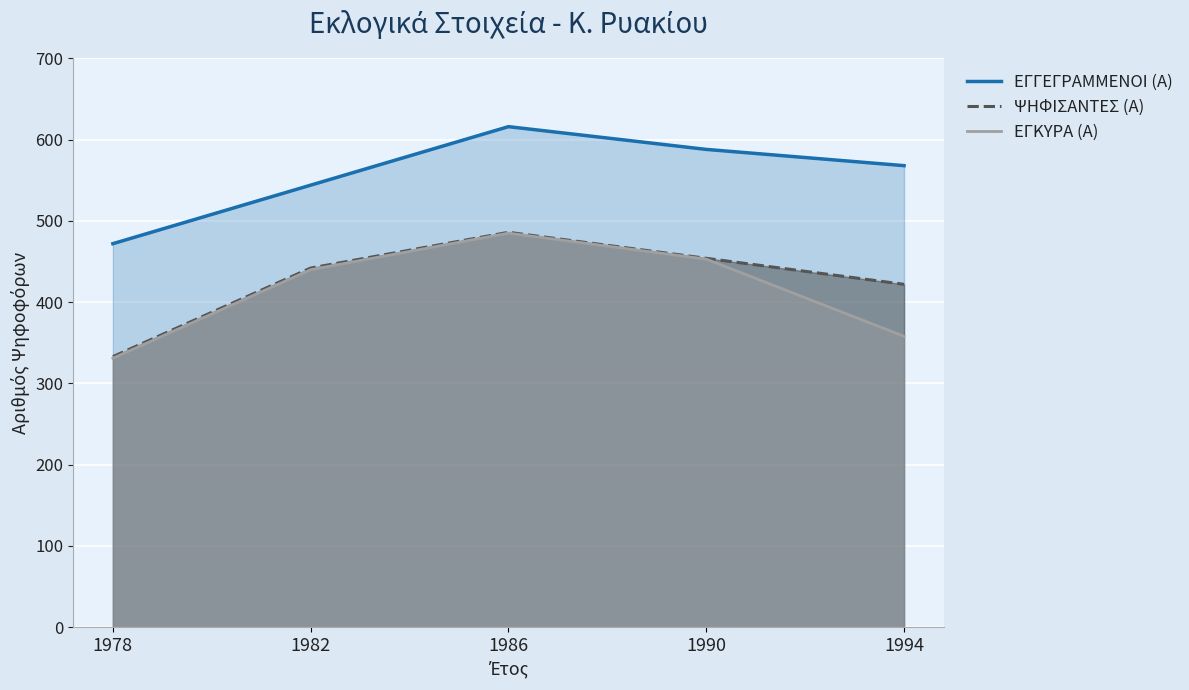

What is the difference between the maximum and minimum values in the ΨΗΦΙΣΑΝΤΕΣ (Α) series?

153